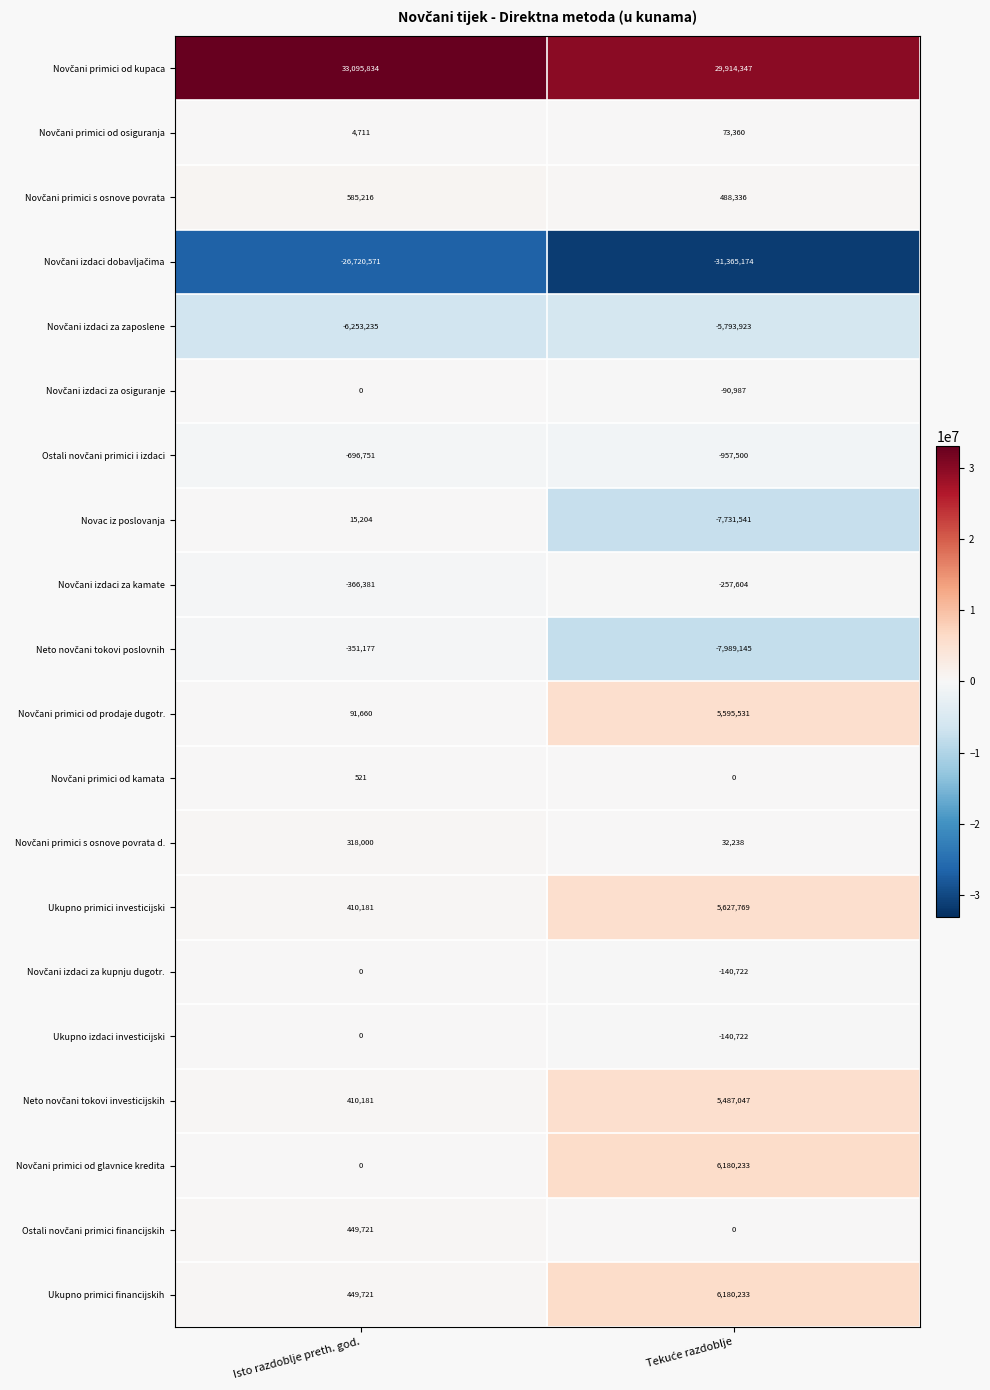

Which series has the largest range (max minus min)?

Novac iz poslovanja